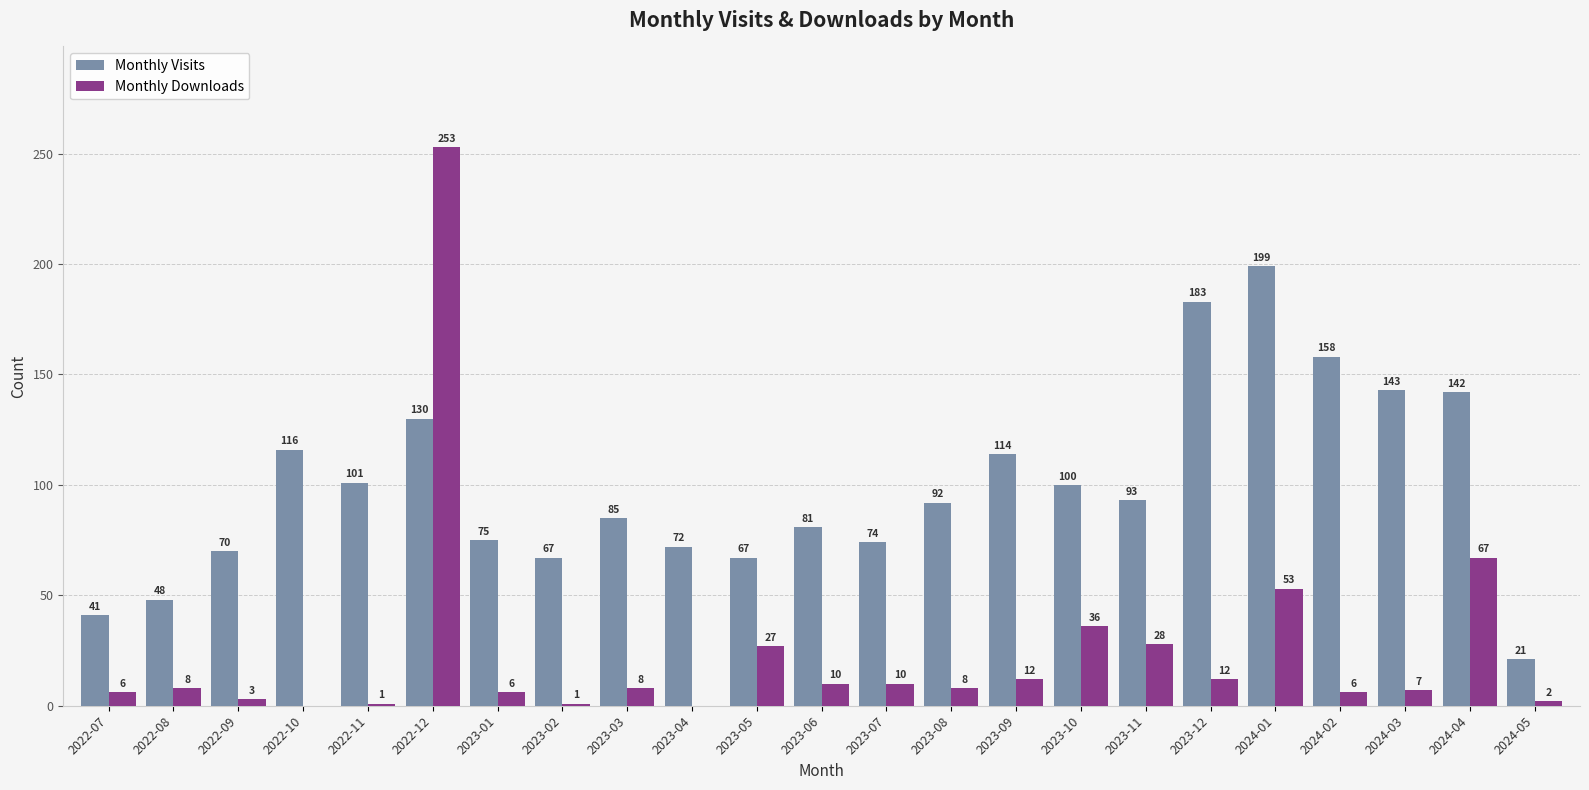

How many distinct data groups are displayed?

2